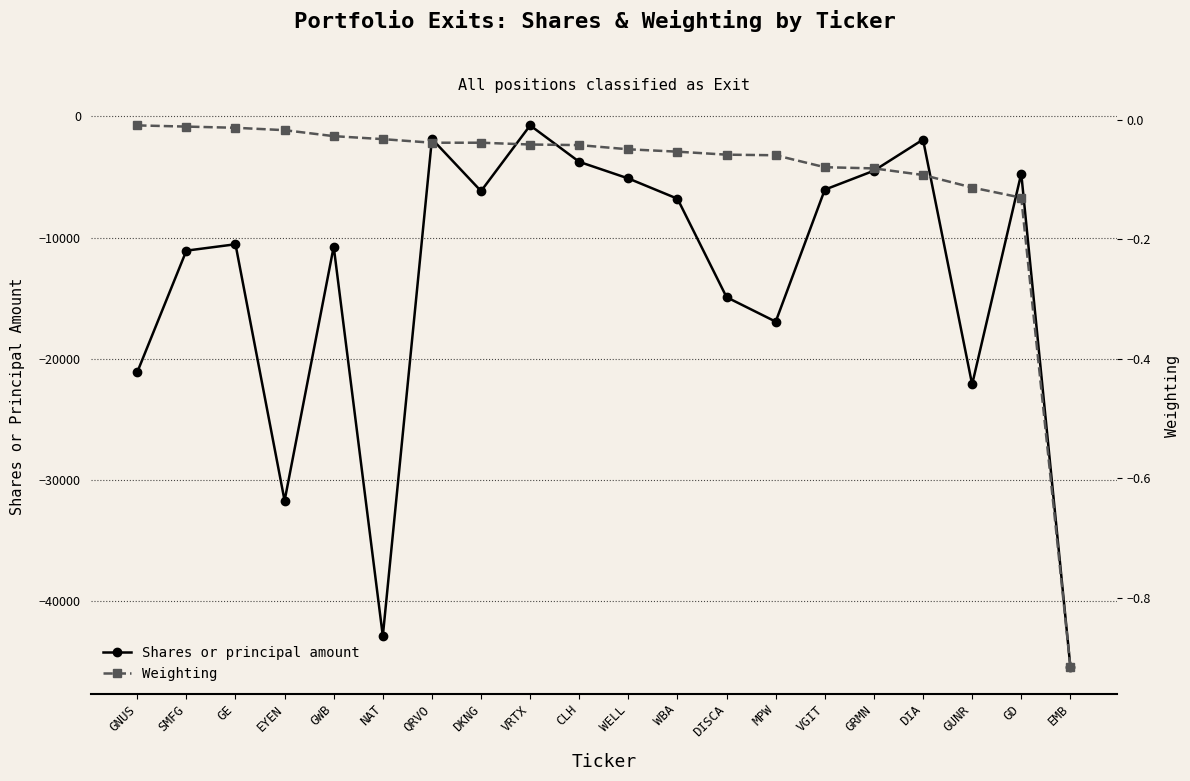

Is the value of Shares or principal amount at GRMN greater than the value of Weighting at DKNG?

No